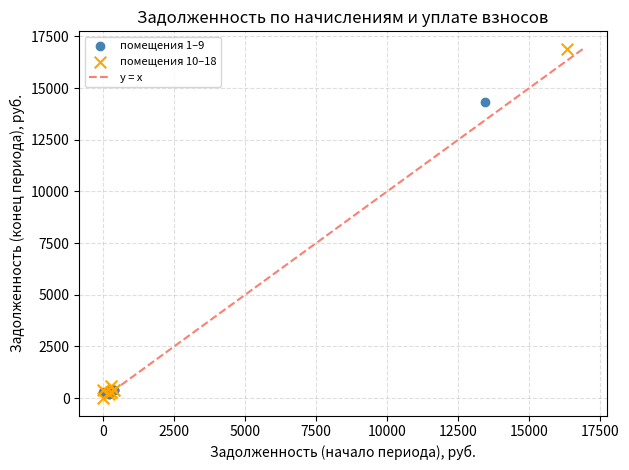

Which series contains the lowest Y value?

помещения 10–18